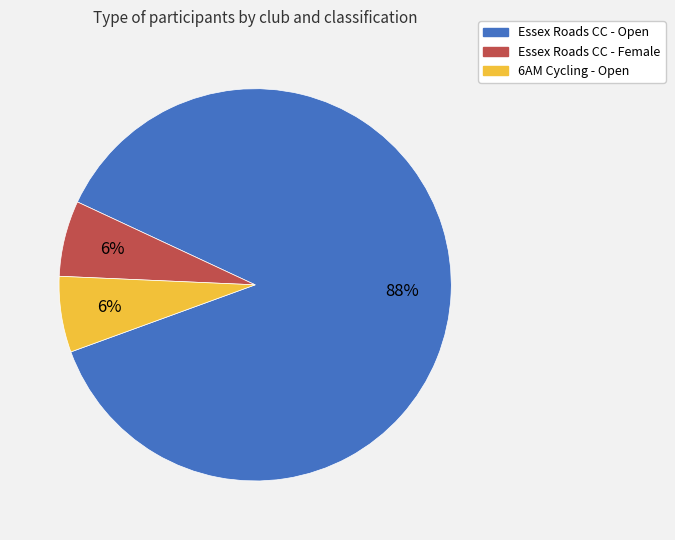

Between Essex Roads CC - Open and 6AM Cycling - Open, which is larger?

Essex Roads CC - Open